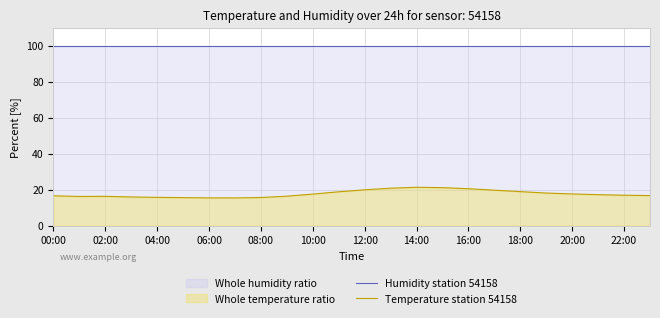

True or false: Humidity station 54158 has more than 1 points higher than both neighbors.

False